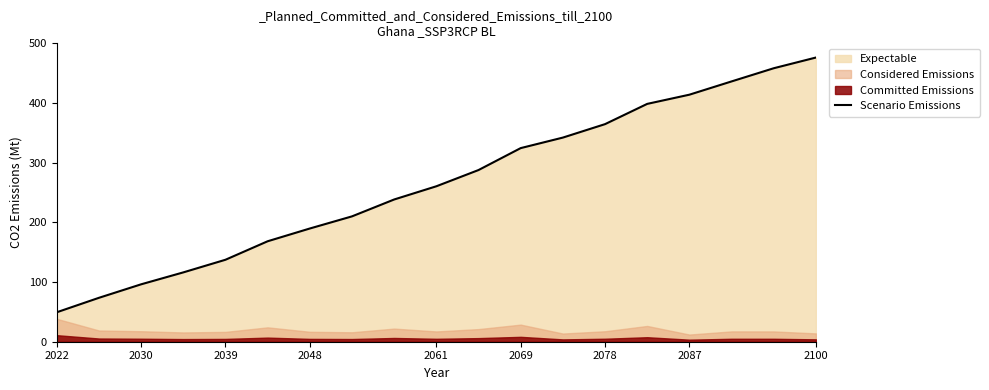

Which label corresponds to the smallest value in the chart?

2022